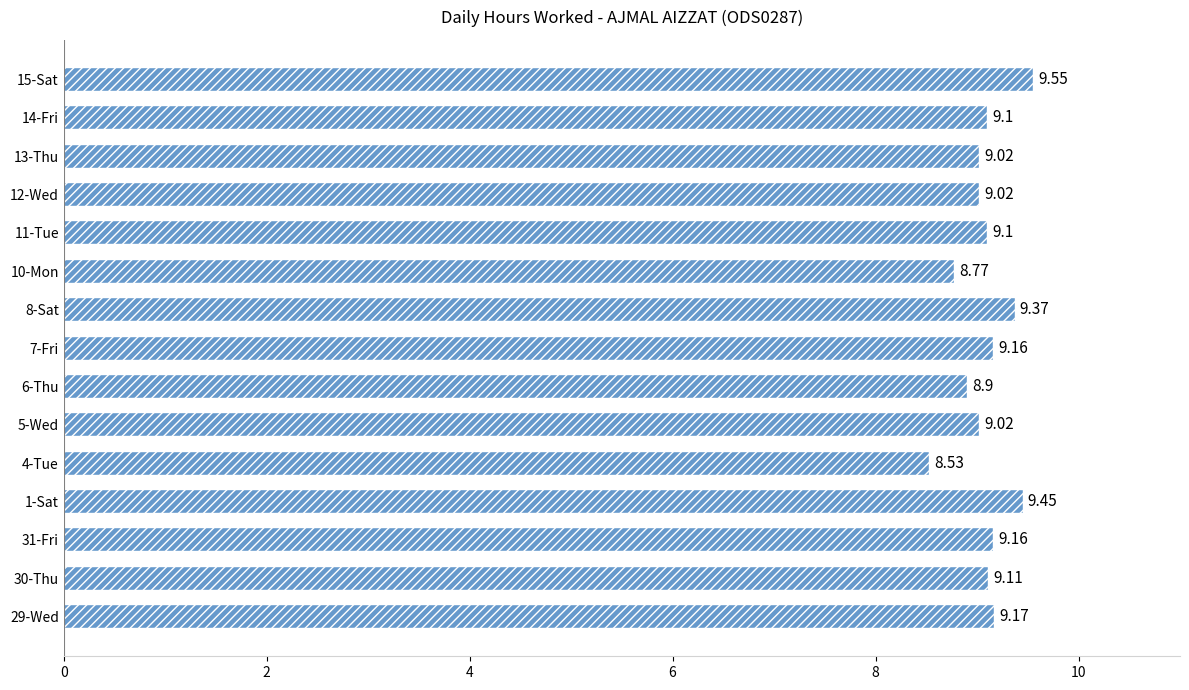

What is the difference between the second highest and second lowest values?

0.7